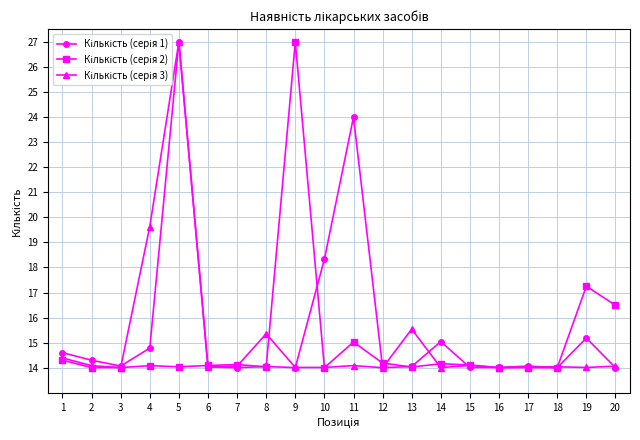

At which category is the sum across all series the highest?

5